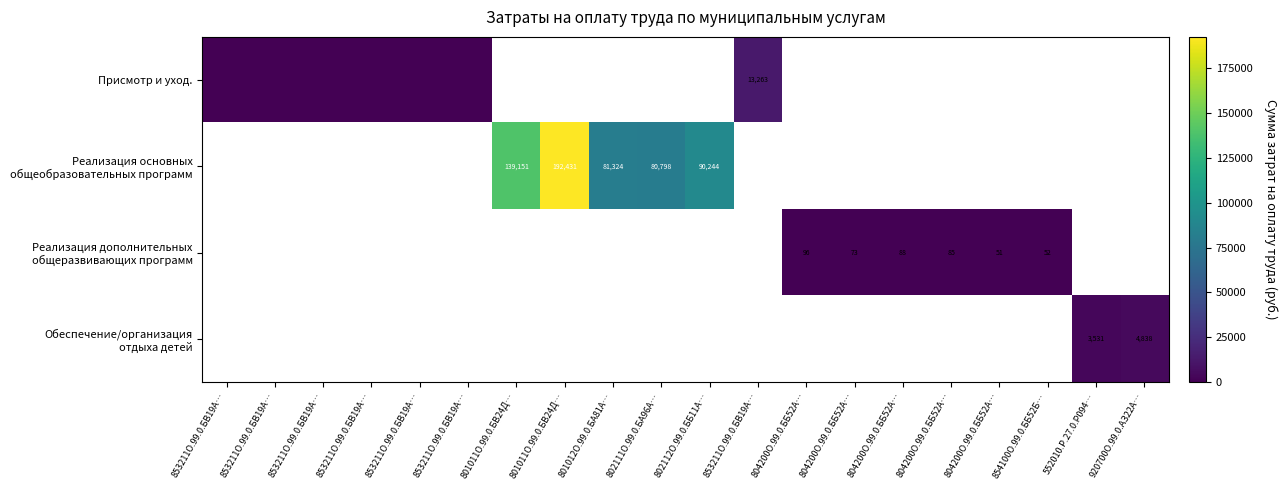

What is the maximum value shown in the chart?

192431.4